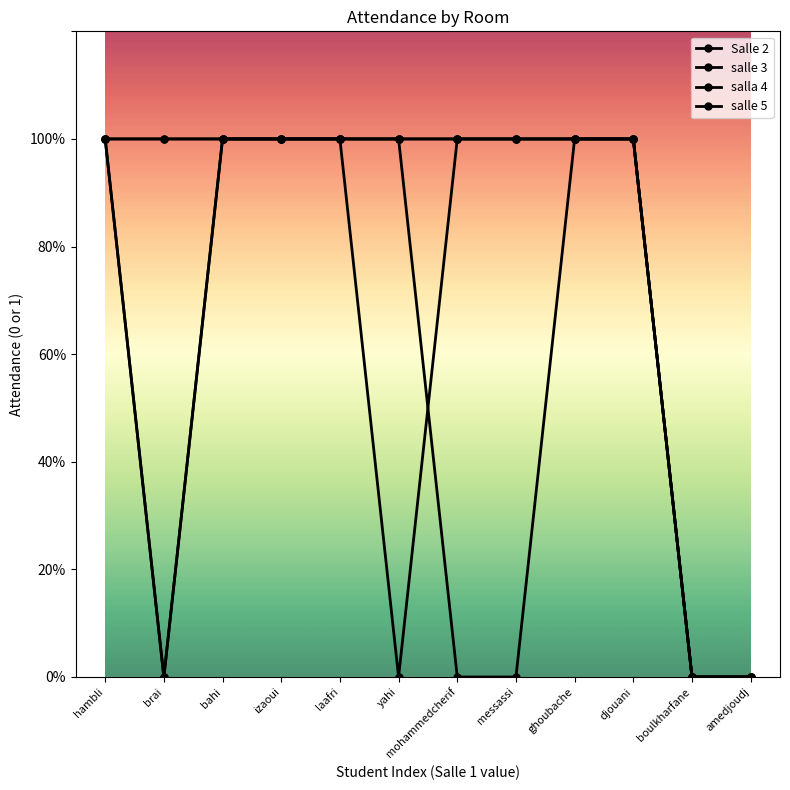

True or false: salla 4 and salle 5 intersect in this chart.

False